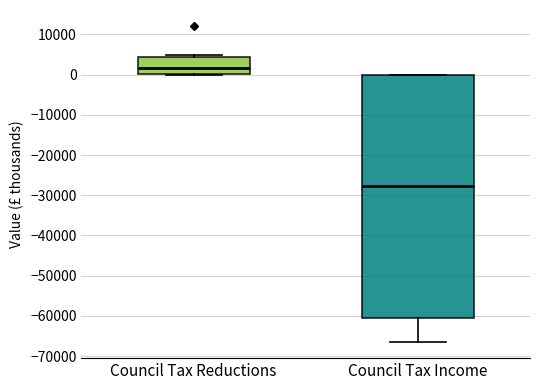

Where does the median line of the box for Council Tax Reductions sit on the y-axis? The values are not printed on the chart, so give them approximately, as read against the axis.

2000